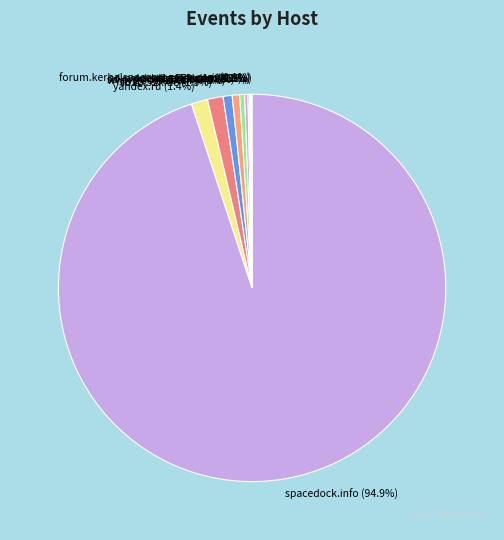

How much of the chart is everything except sd-prod-live.52k.de?

99.4%